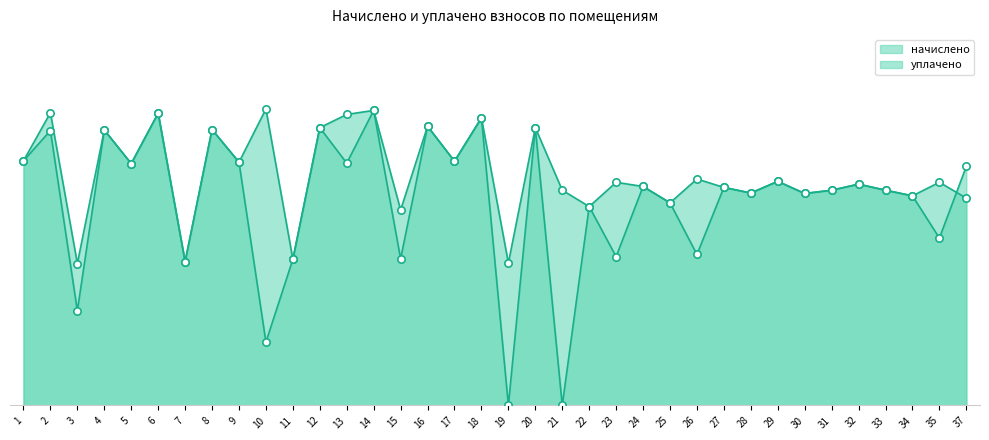

Which series has the largest total across all categories?

начислено